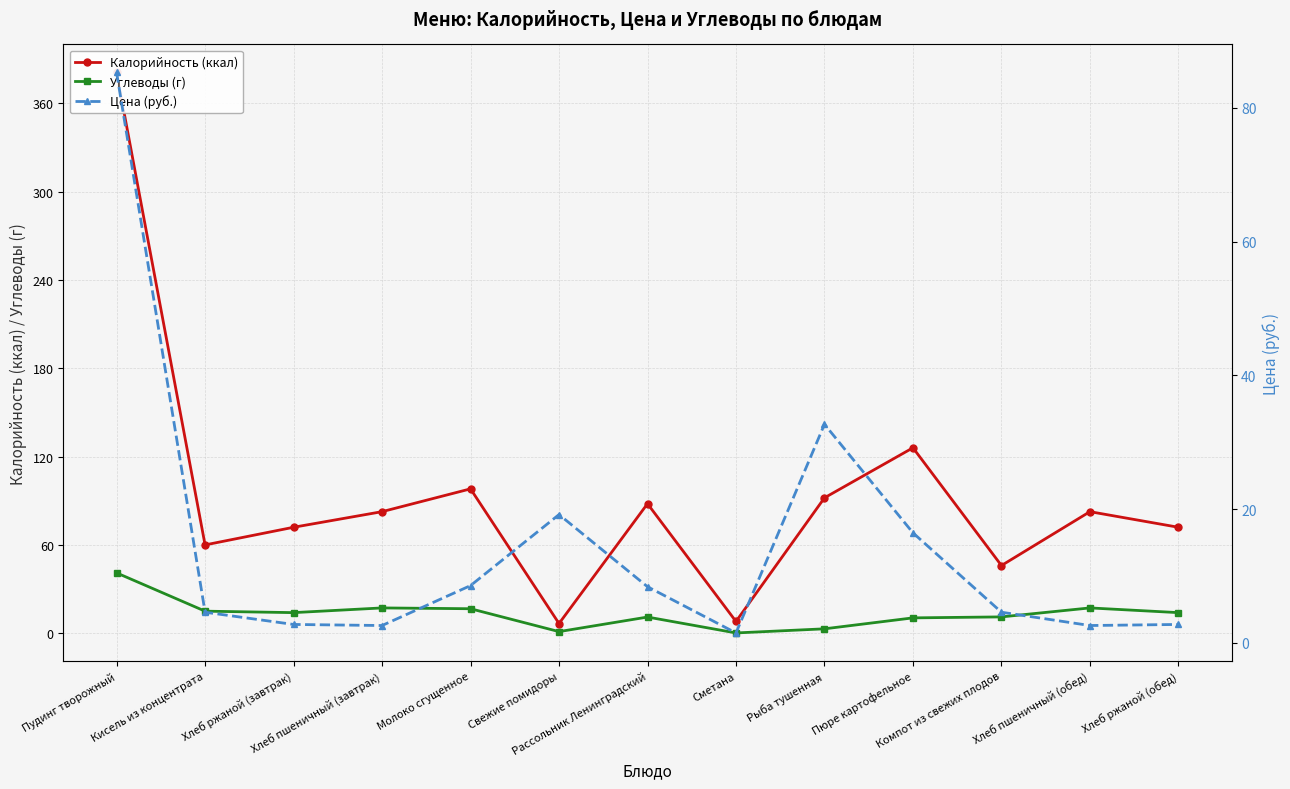

Rank the categories by Цена (руб.) value from highest to lowest.

Пудинг творожный, Рыба тушенная, Свежие помидоры, Пюре картофельное, Молоко сгущенное, Рассольник Ленинградский, Кисель из концентрата, Компот из свежих плодов, Хлеб ржаной (завтрак), Хлеб ржаной (обед), Хлеб пшеничный (завтрак), Хлеб пшеничный (обед), Сметана